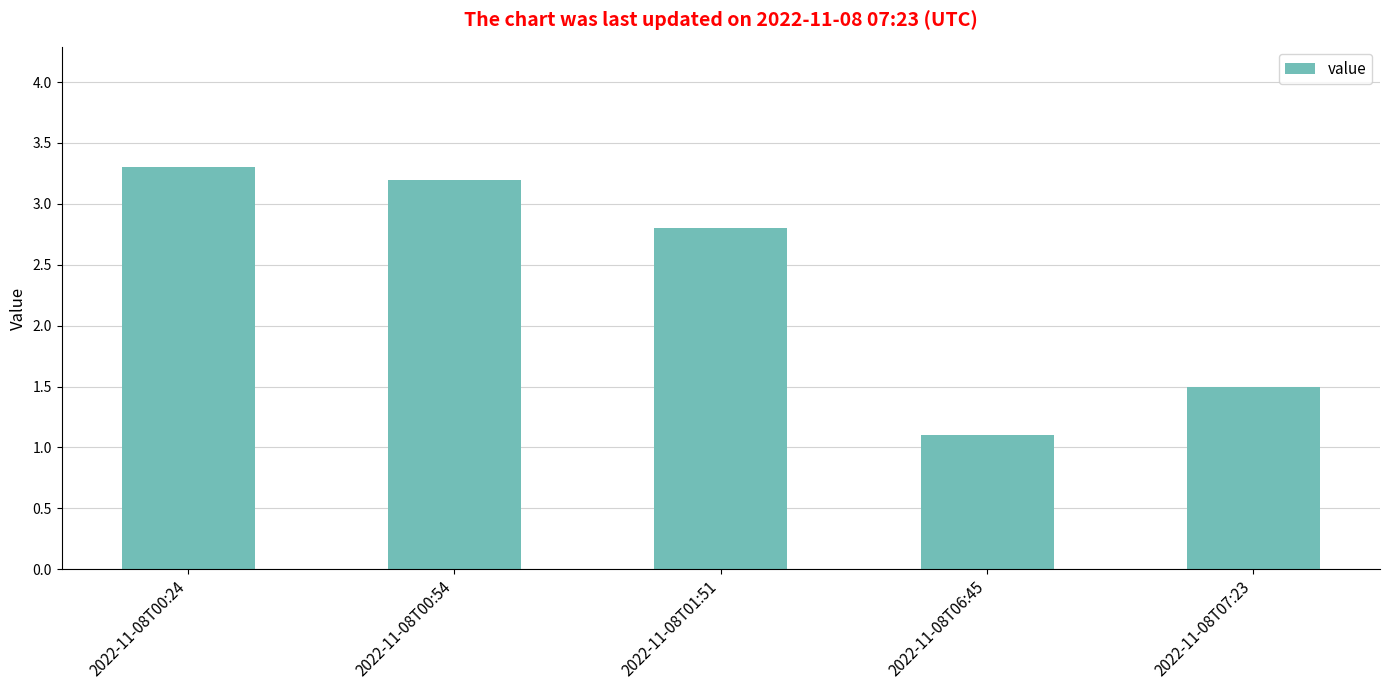

Is it true that the value at 2022-11-08T01:51 is 1.5?

False